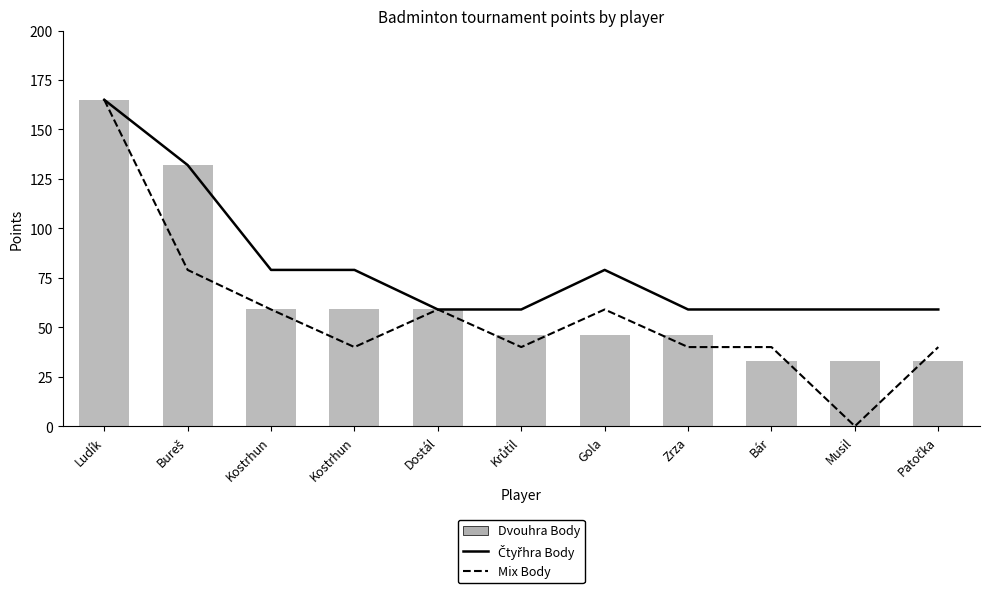

What is the average value of the Čtyřhra Body series?

81